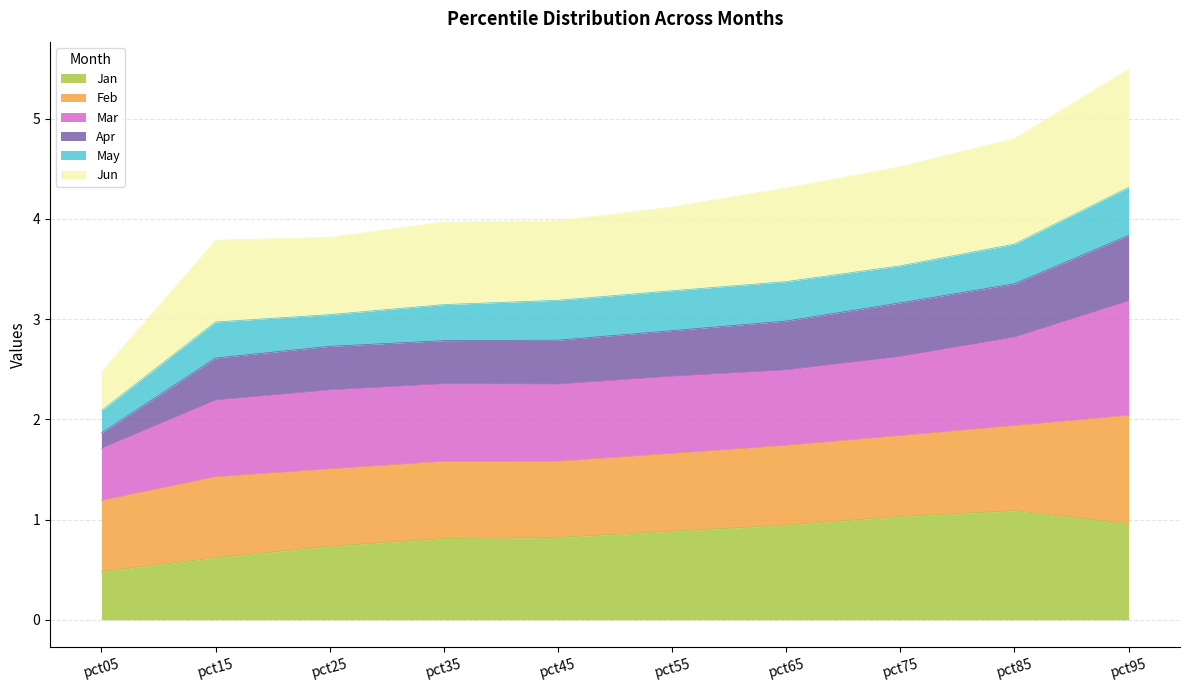

In Jan, how many points are higher than both neighbors (excluding endpoints)?

1